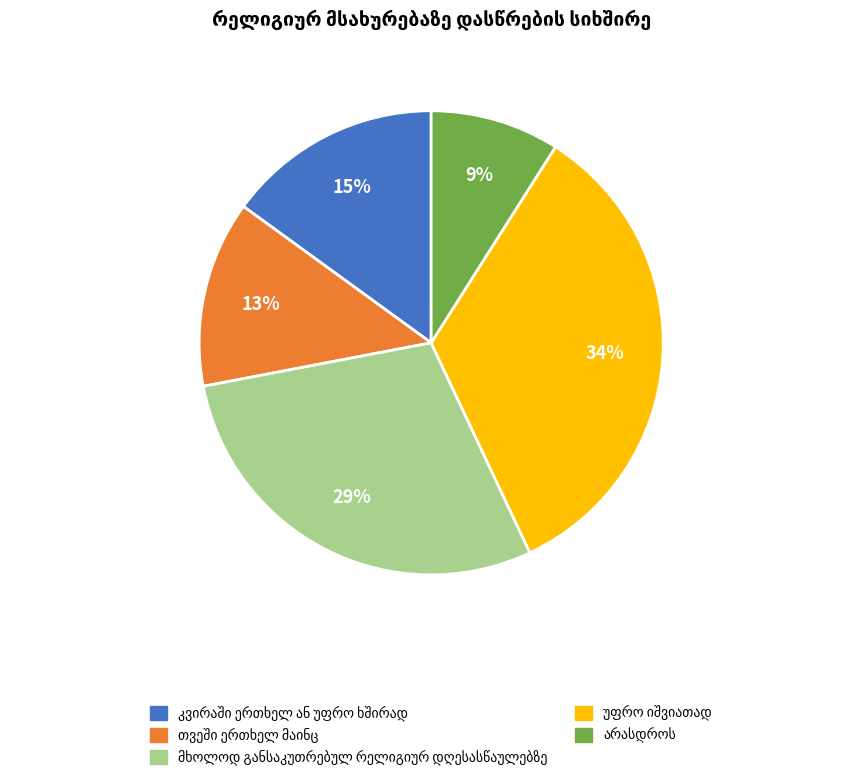

Count the number of slices in the pie.

5